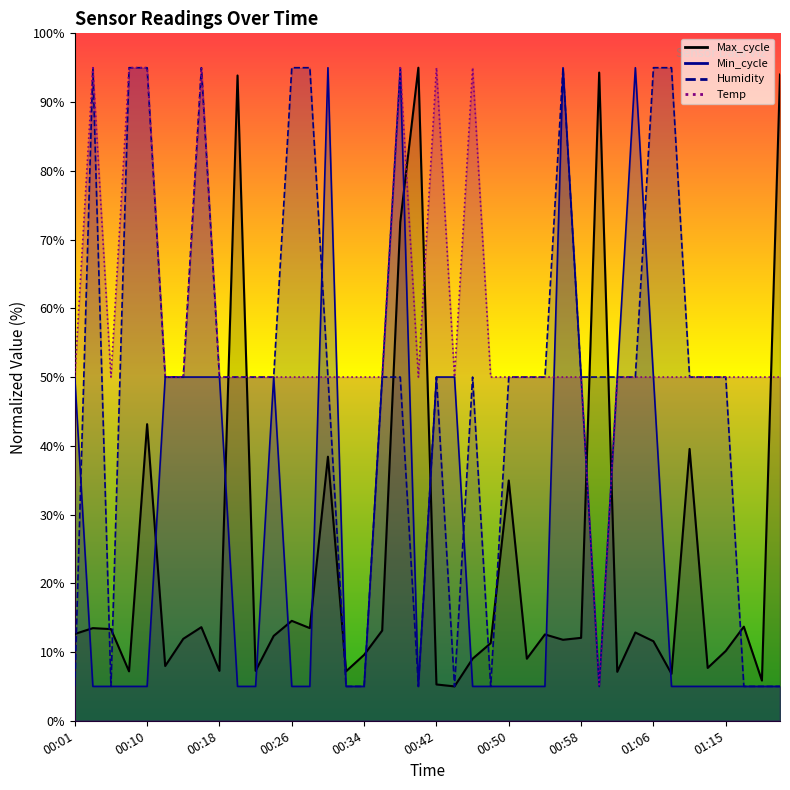

What is the total value across all series at 00:18?

157.3